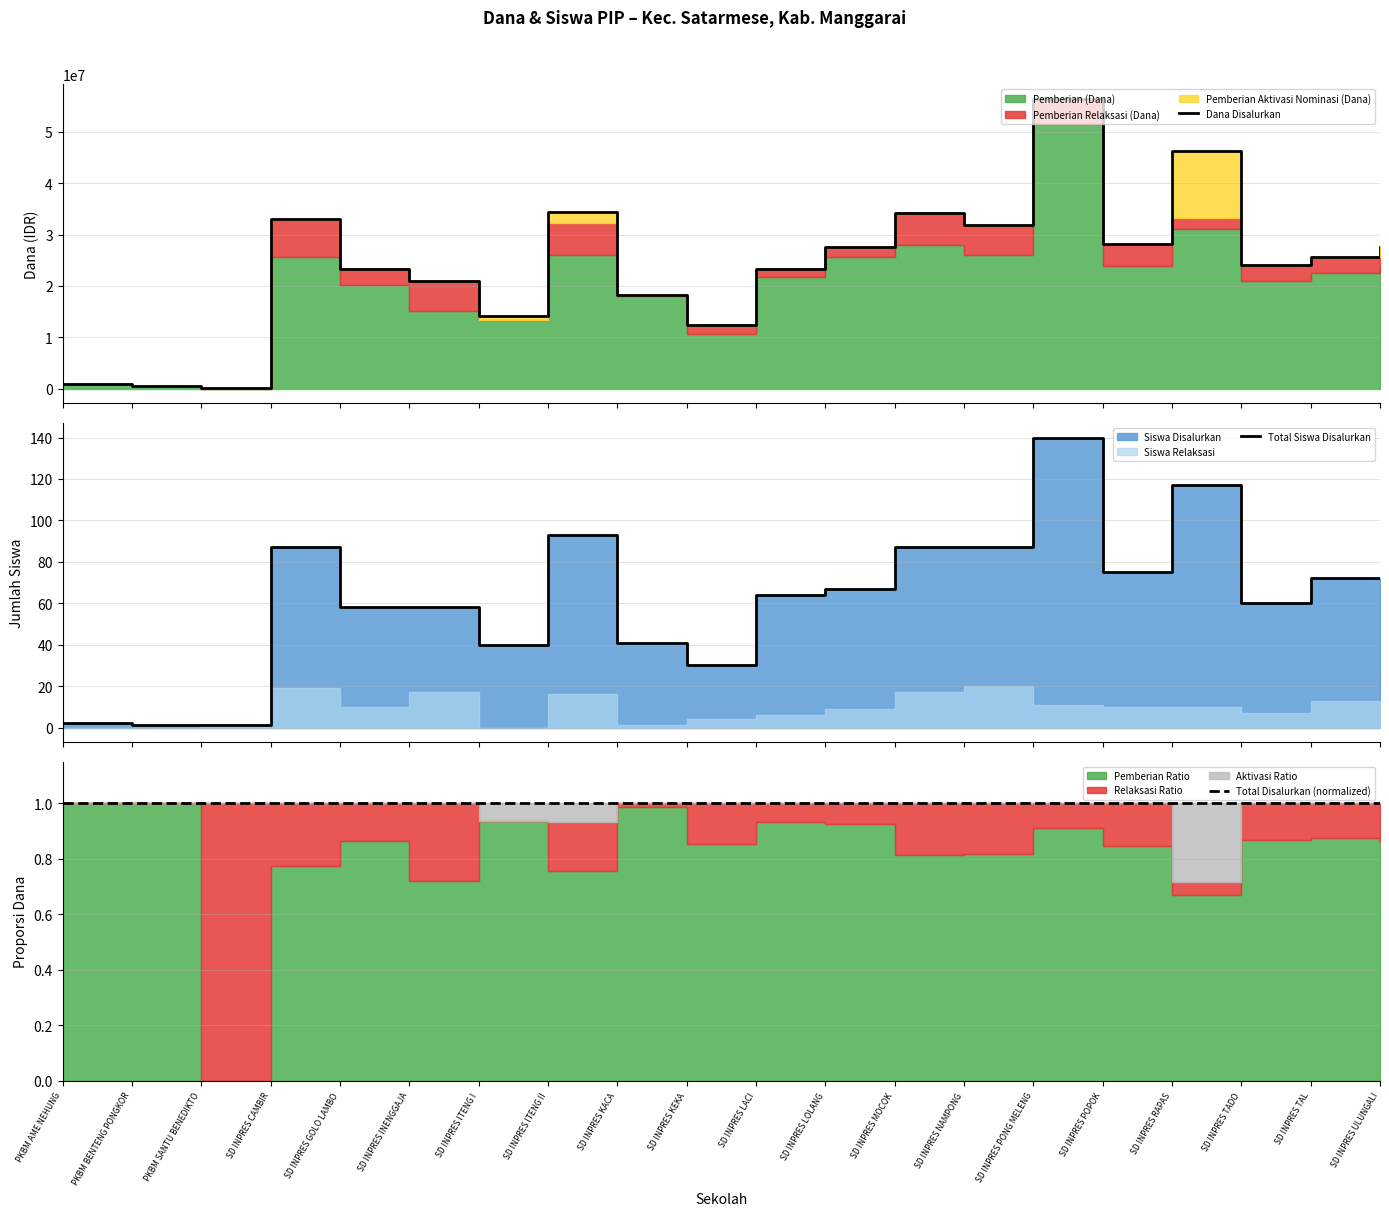

Reading right to left, transcribe all the data shown in this chart.

Dana Disalurkan: 27675000	25650000	24075000	46350000	28125000	56475000	31950000	34200000	27675000	23400000	12375000	18225000	34425000	14175000	20925000	23400000	33075000	225000	450000	900000
Total Siswa Disalurkan: 72	72	60	117	75	140	87	87	67	64	30	41	93	40	58	58	87	1	1	2
Total Disalurkan (normalized): 1	1	1	1	1	1	1	1	1	1	1	1	1	1	1	1	1	1	1	1